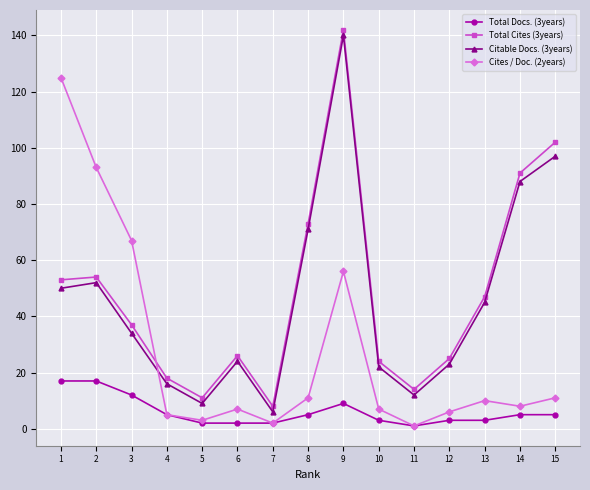

How many series are shown in this chart?

4